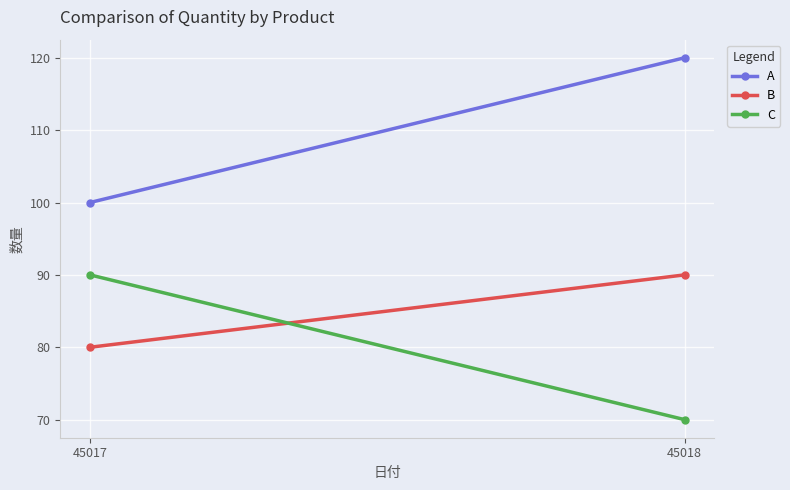

Which series has the largest total across all categories?

A